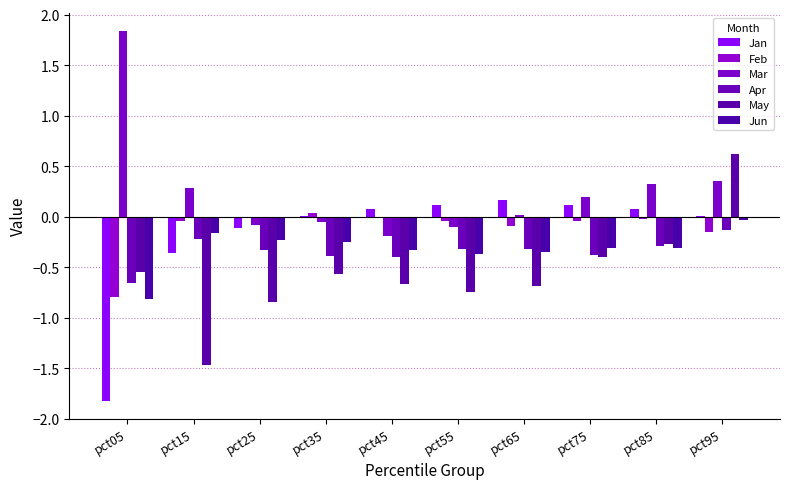

Reading left to right, what are all the values shown in this chart?

Jan: -1.8	-0.4	-0.1	0.0	0.1	0.1	0.2	0.1	0.1	0.0
Feb: -0.8	-0.0	-0.0	0.0	-0.0	-0.0	-0.1	-0.0	-0.0	-0.2
Mar: 1.8	0.3	-0.1	-0.0	-0.2	-0.1	0.0	0.2	0.3	0.4
Apr: -0.7	-0.2	-0.3	-0.4	-0.4	-0.3	-0.3	-0.4	-0.3	-0.1
May: -0.5	-1.5	-0.8	-0.6	-0.7	-0.7	-0.7	-0.4	-0.3	0.6
Jun: -0.8	-0.2	-0.2	-0.3	-0.3	-0.4	-0.4	-0.3	-0.3	-0.0